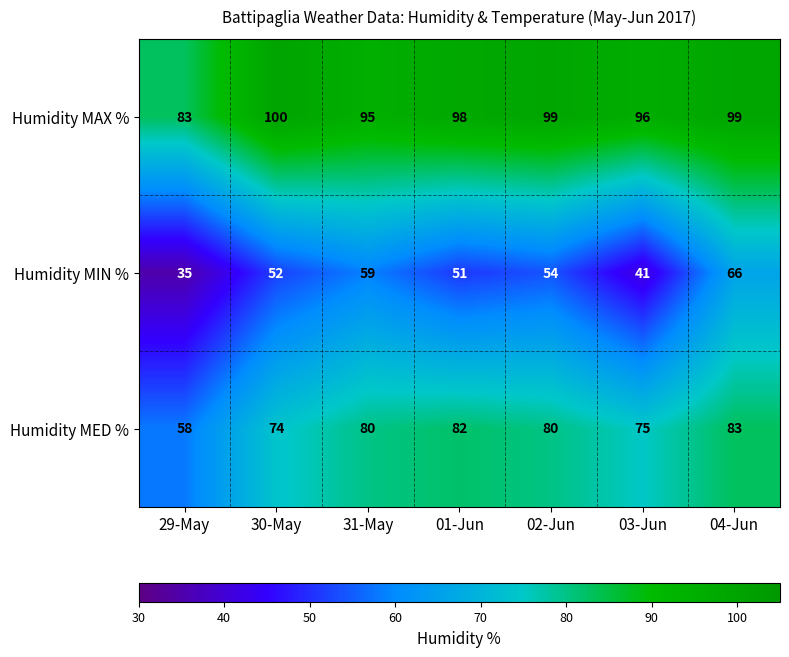

What is the spread (max minus min) of values at 01-Jun?

47